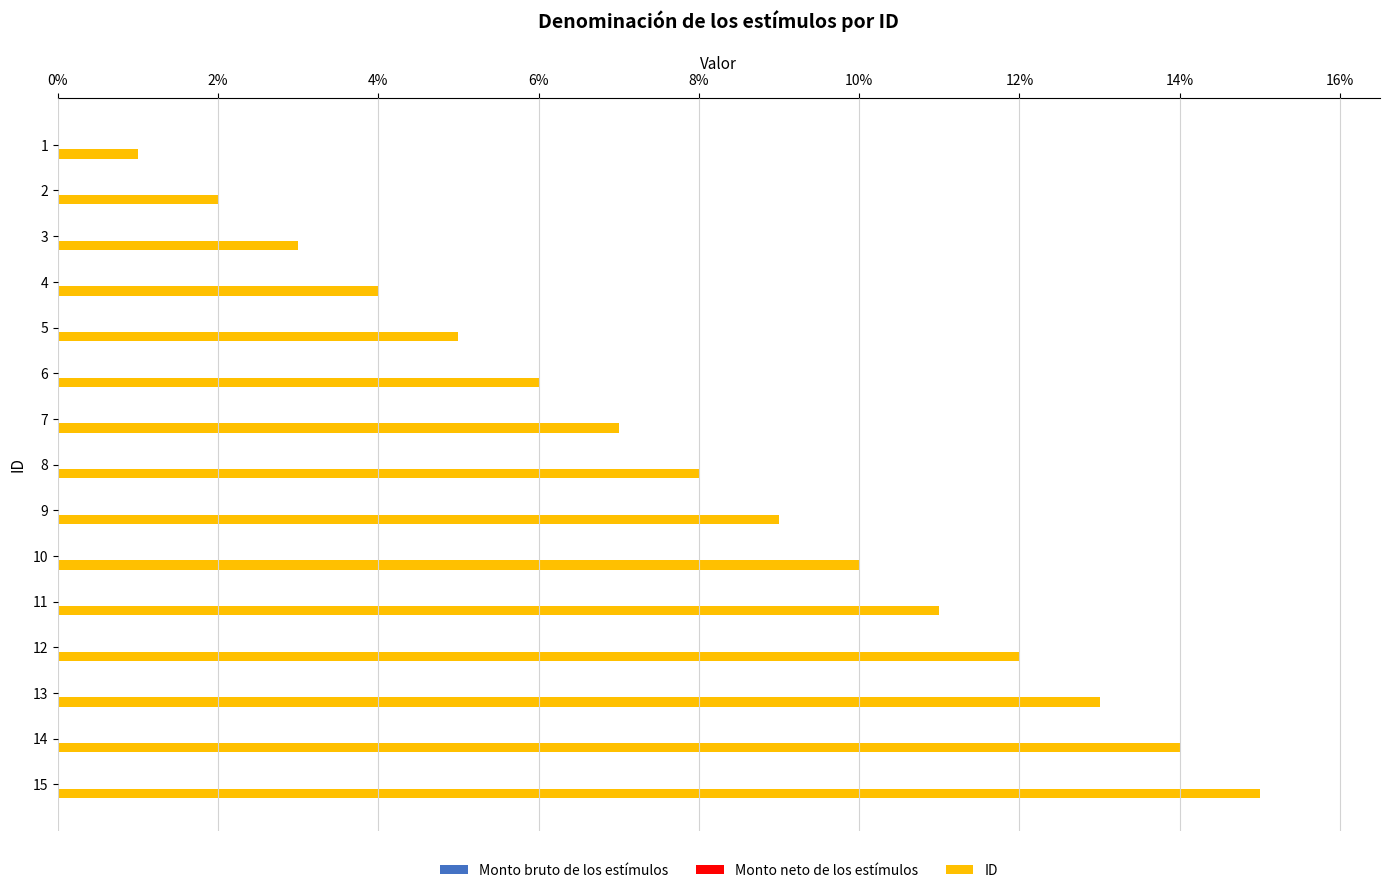

How many bars are there in total?

15